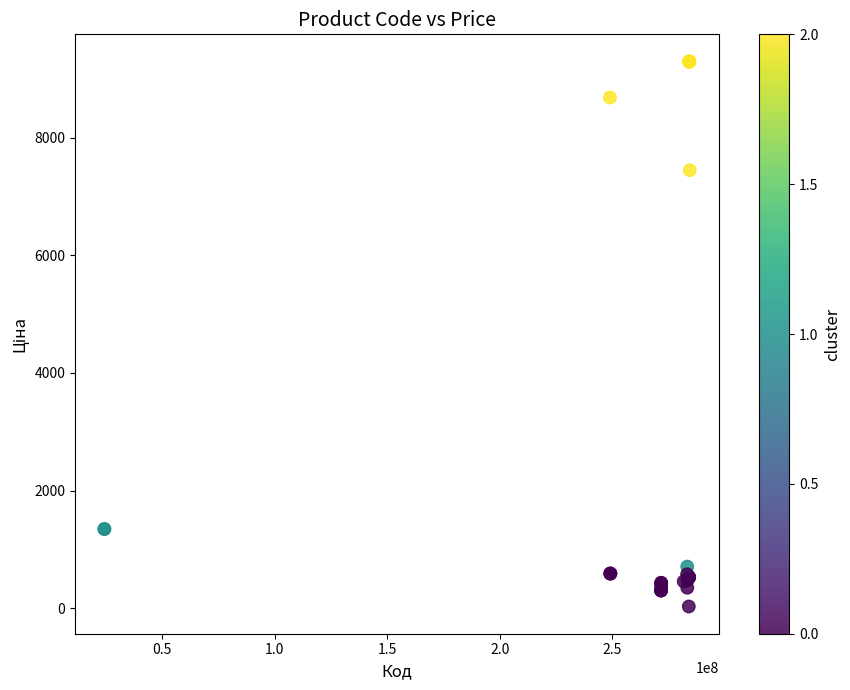

What Y value in the scatter plot is closest to 4661?

7444.6